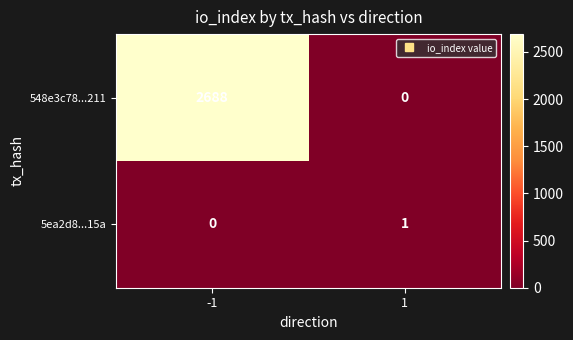

Rank the series at 1 from lowest to highest value.

548e3c78...211, 5ea2d8...15a